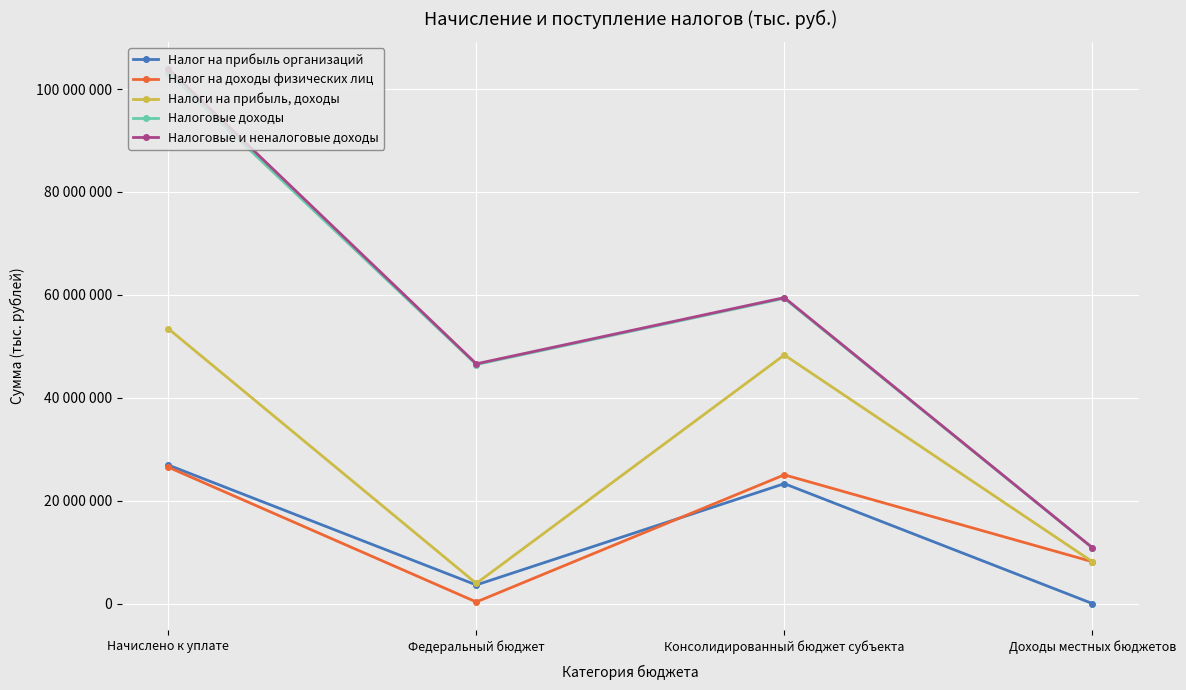

How many interior local peaks does the Налоговые доходы series have?

1